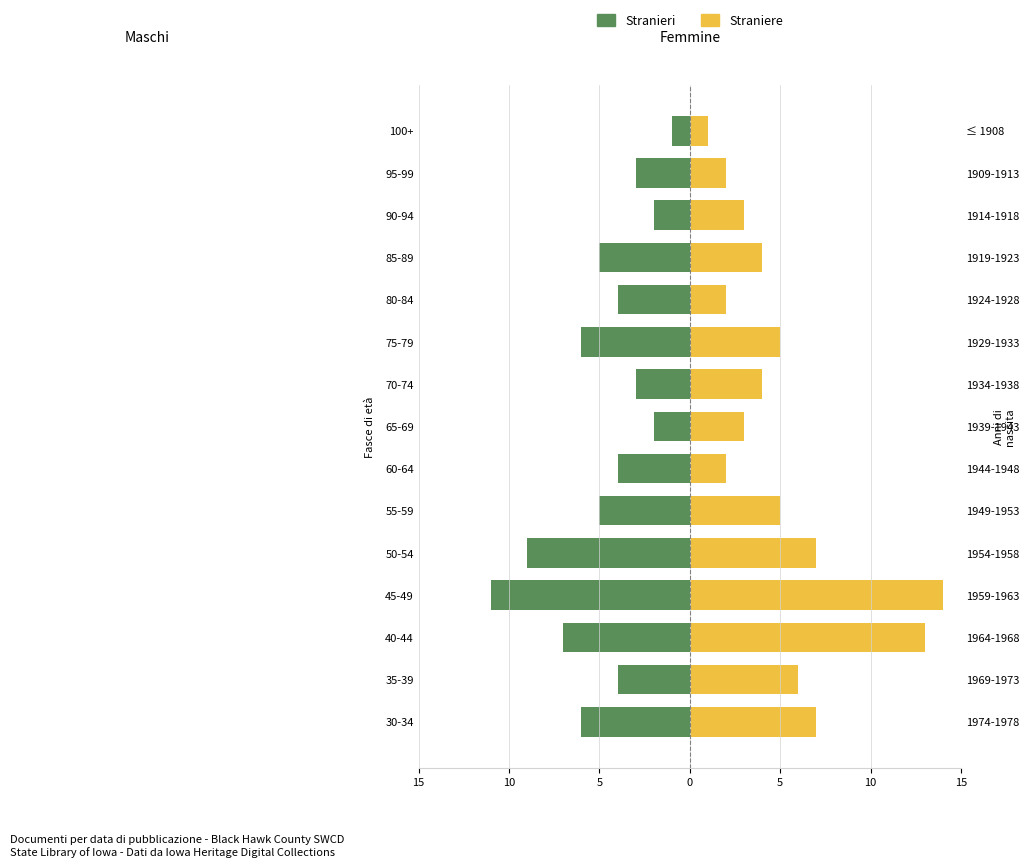

The value of Stranieri at 30-34 is -2. True or false?

False